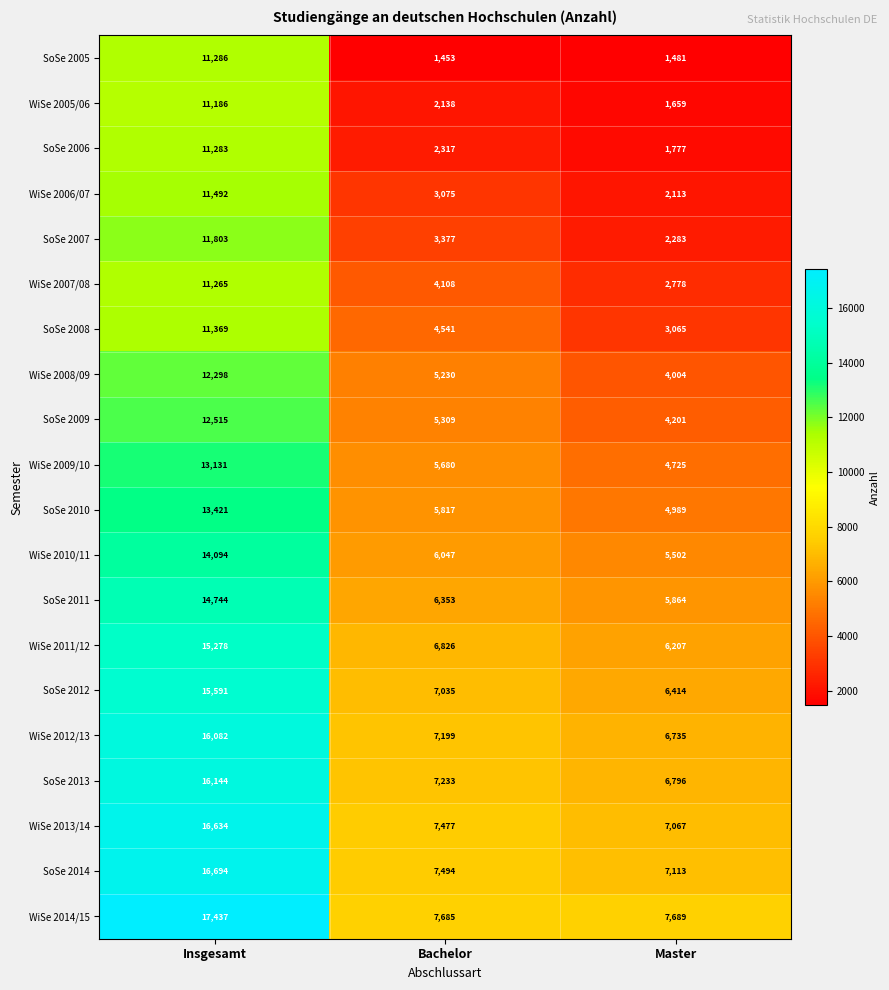

At which label is SoSe 2008 closest to 7217?

Bachelor